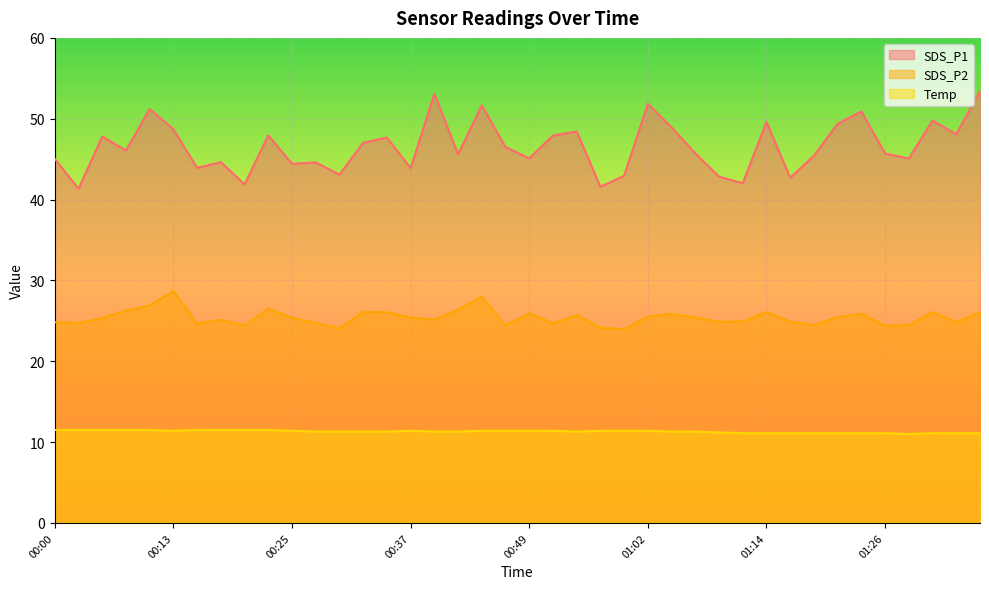

Which series has the largest range (max minus min)?

SDS_P1